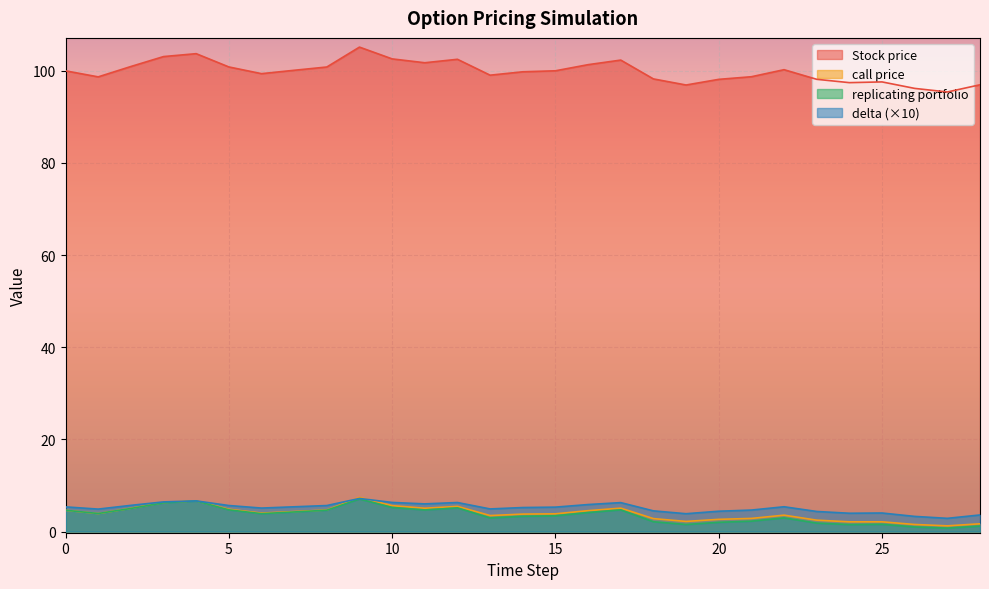

Where is the first local minimum for replicating portfolio?

1